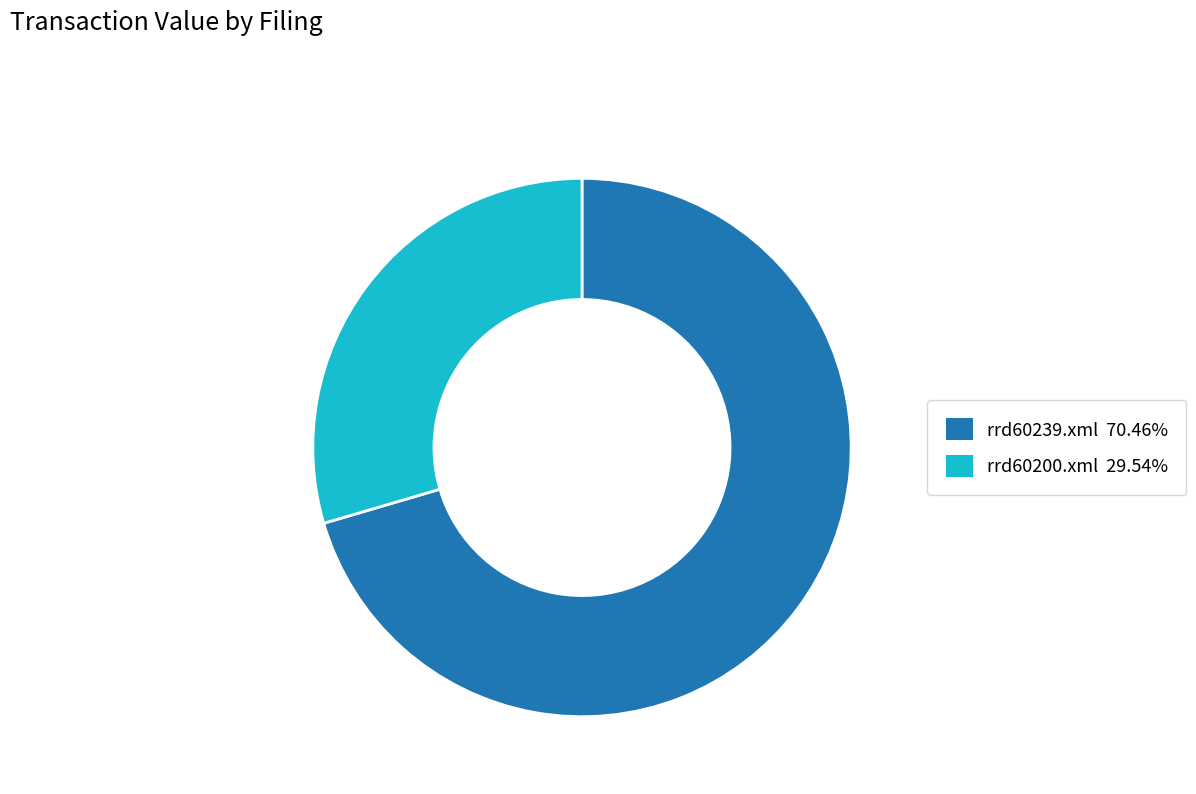

Does rrd60239.xml represent more than half of the total?

Yes